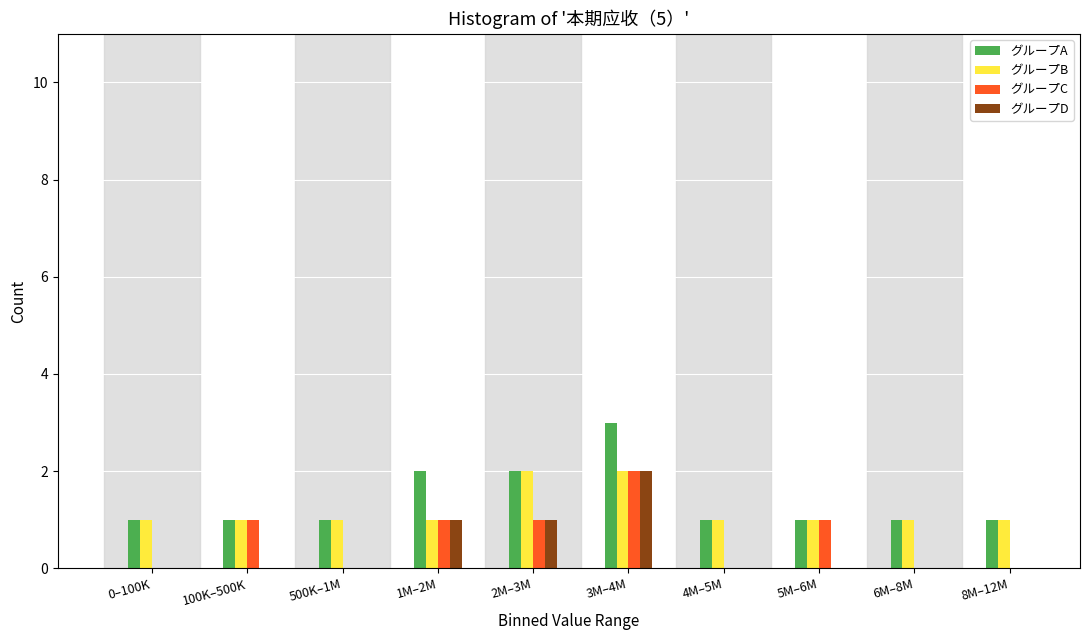

What is the sum of all グループB values?

12